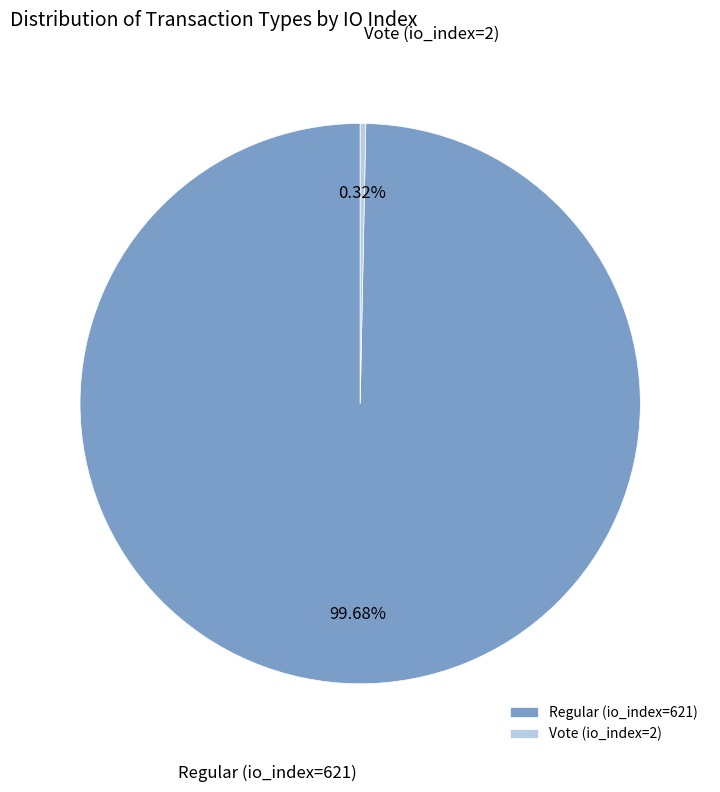

What is the largest slice in the pie chart?

Regular (io_index=621)